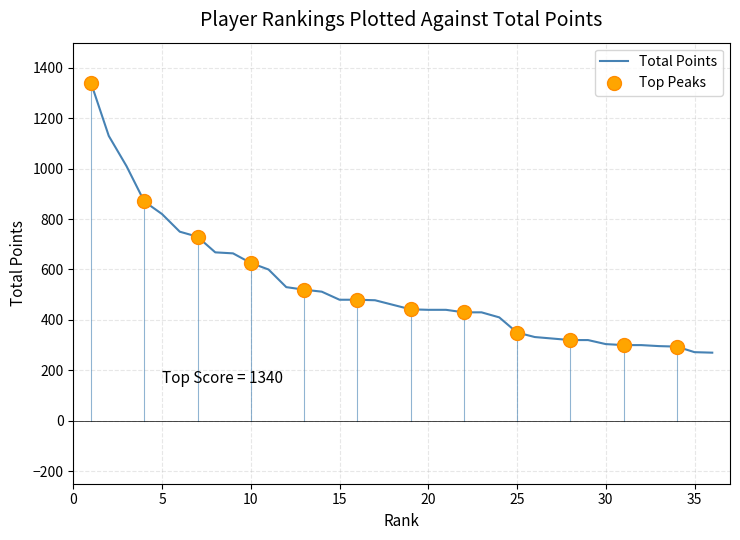

What is the difference between the maximum and minimum values?

1070